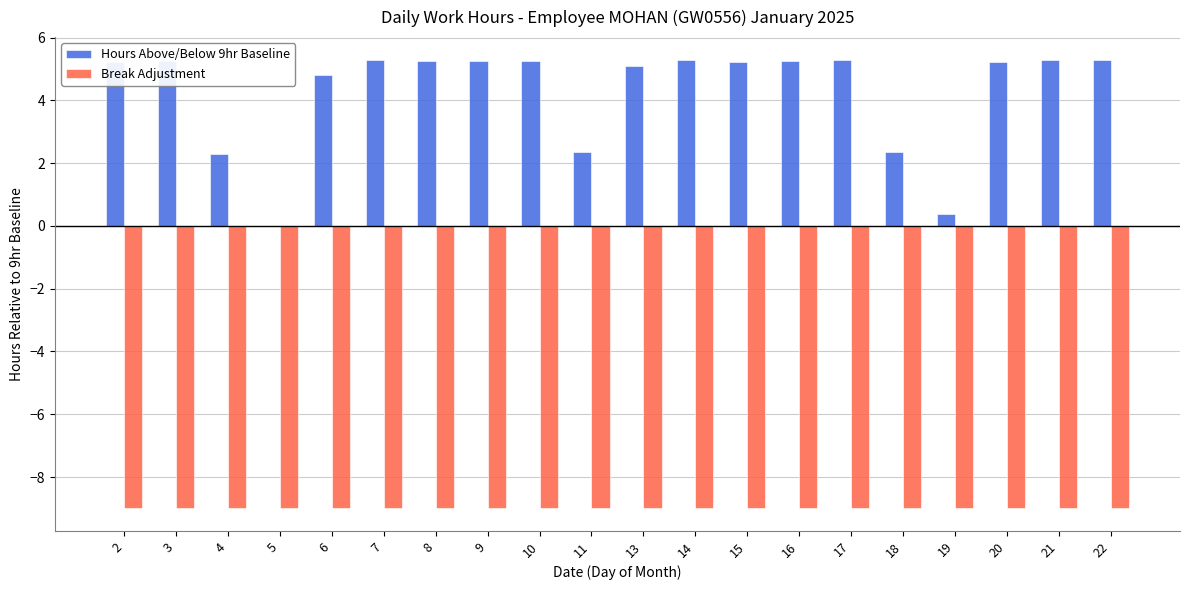

How many distinct data groups are displayed?

2